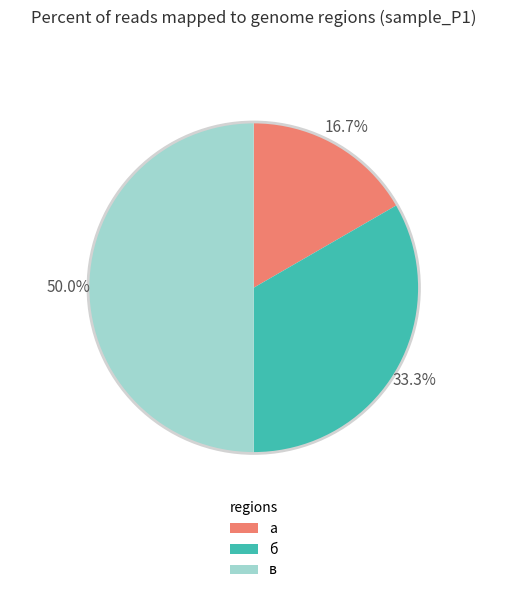

Which slice is the largest?

в